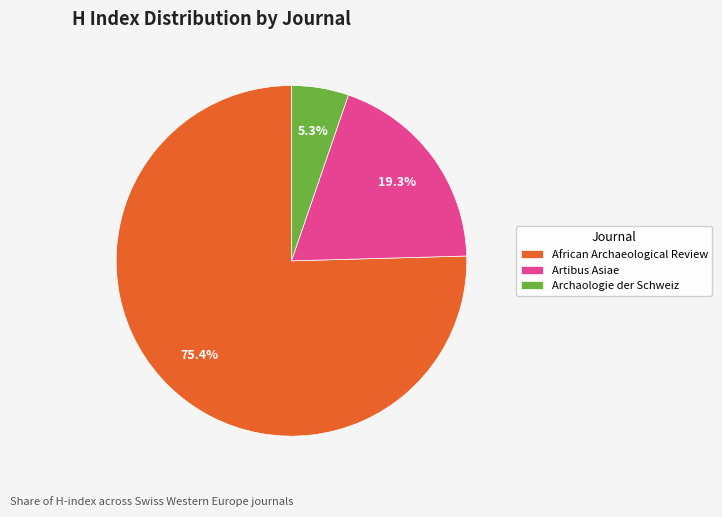

To the nearest percent, what percentage of the pie is Archaologie der Schweiz?

5%